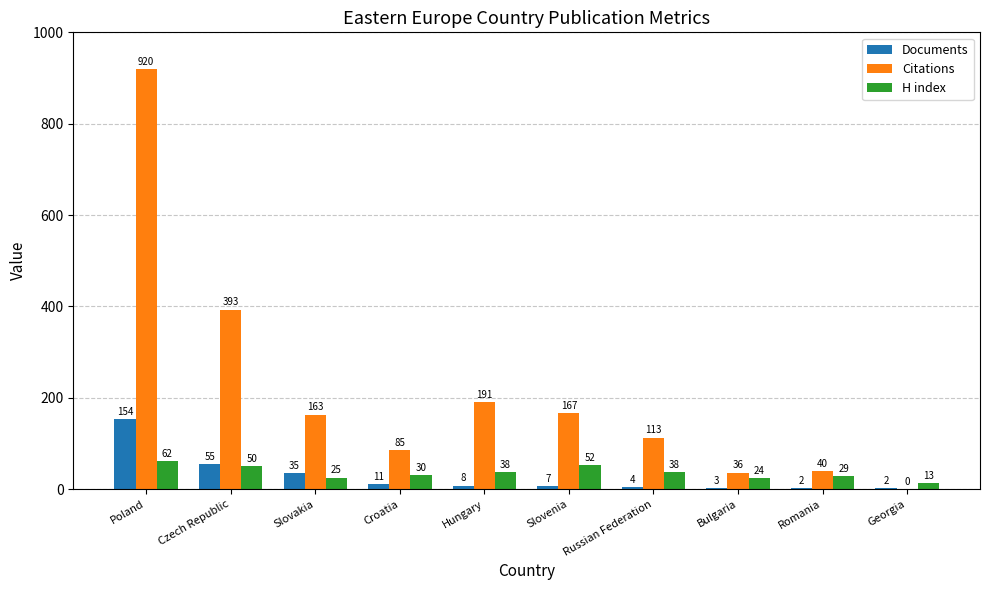

Which series has the largest total across all categories?

Citations